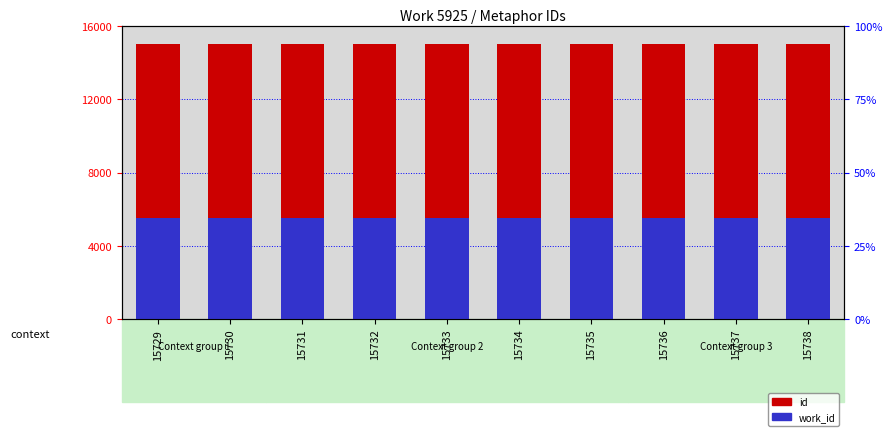

Reading right to left, what are all the values shown in this chart?

id: 15000.0	14999.0	14998.1	14997.1	14996.2	14995.2	14994.3	14993.3	14992.4	14991.4
work_id: 5500.0	5500.0	5500.0	5500.0	5500.0	5500.0	5500.0	5500.0	5500.0	5500.0